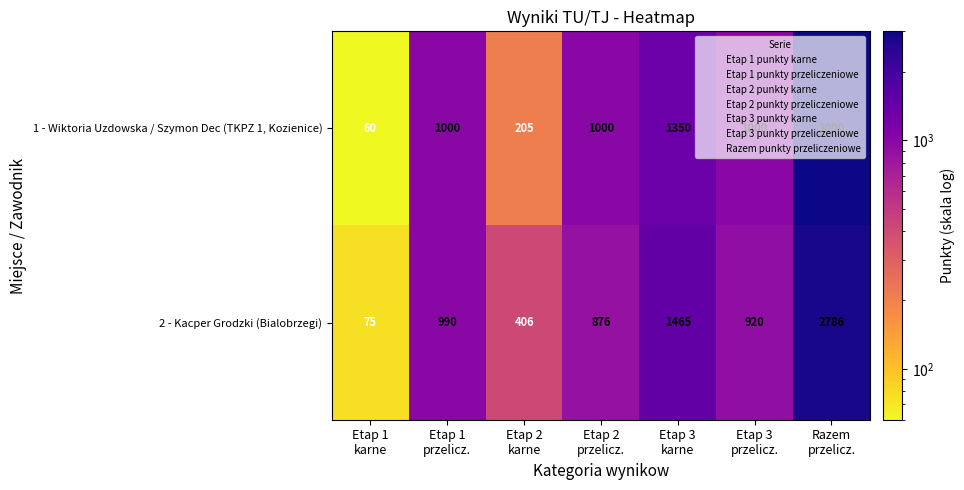

What is the spread (max minus min) of values at Etap 2
karne?

201